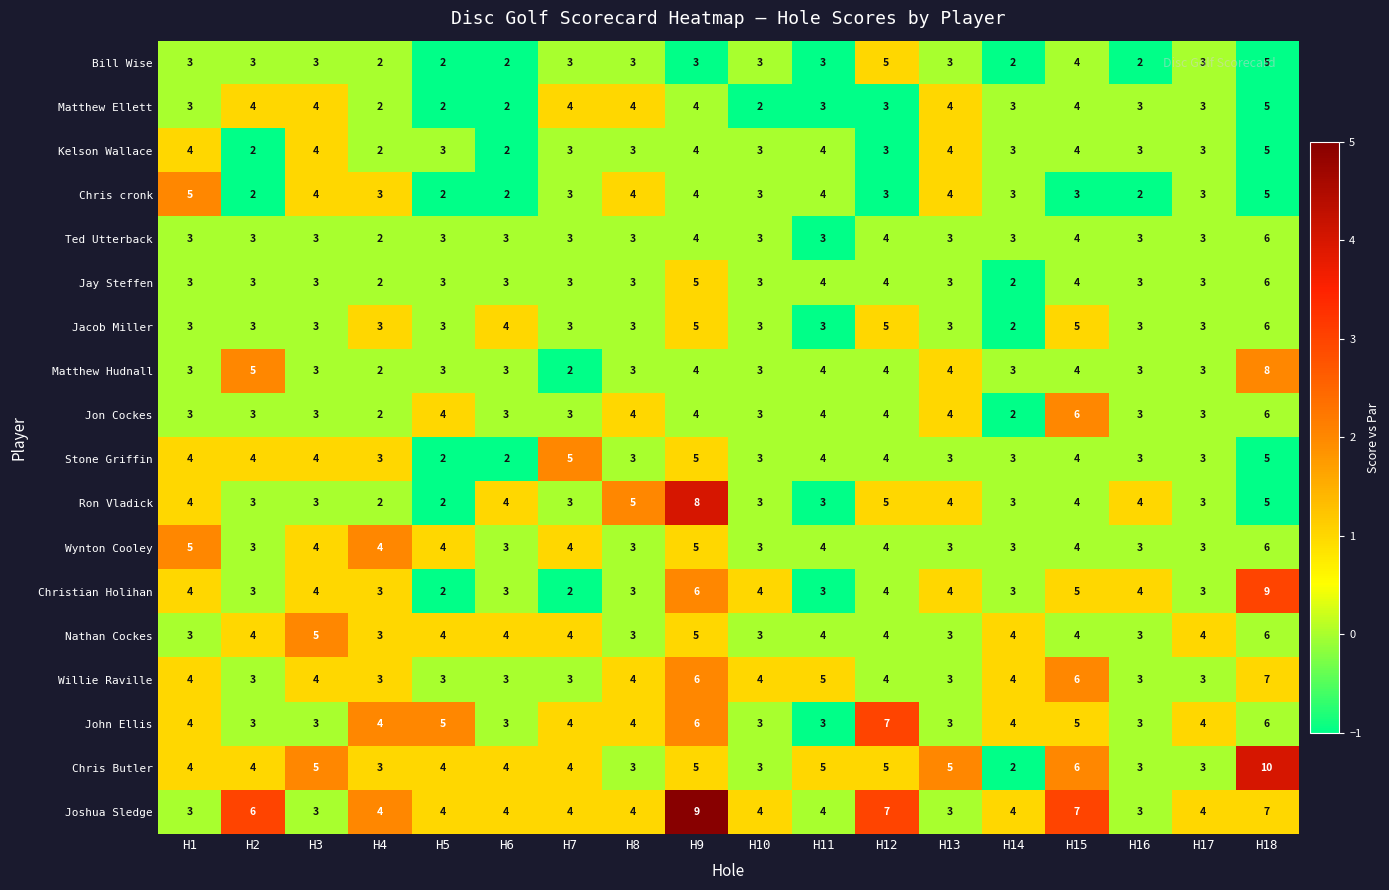

Which series has the largest total across all categories?

Joshua Sledge